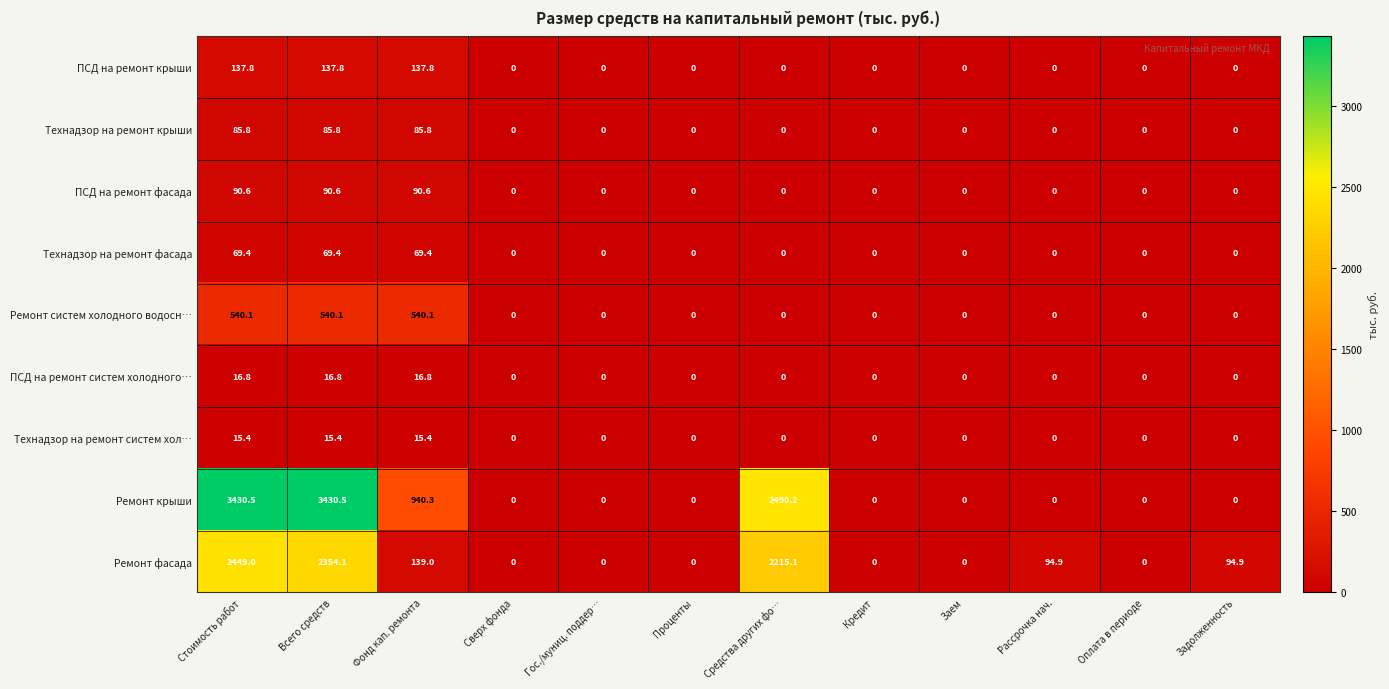

The value of Технадзор на ремонт систем хол… at Проценты is -6.2. True or false?

False